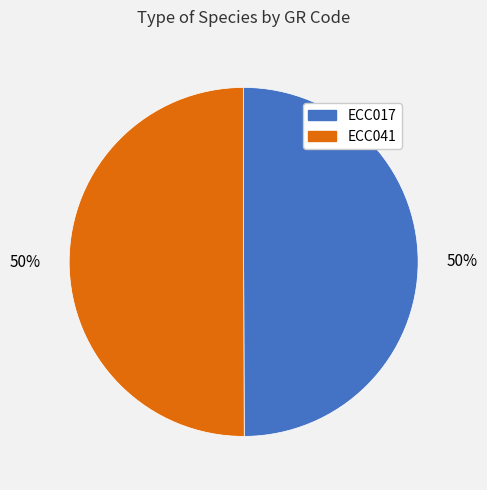

The ECC041 slice represents 57% of the pie. True or false?

False